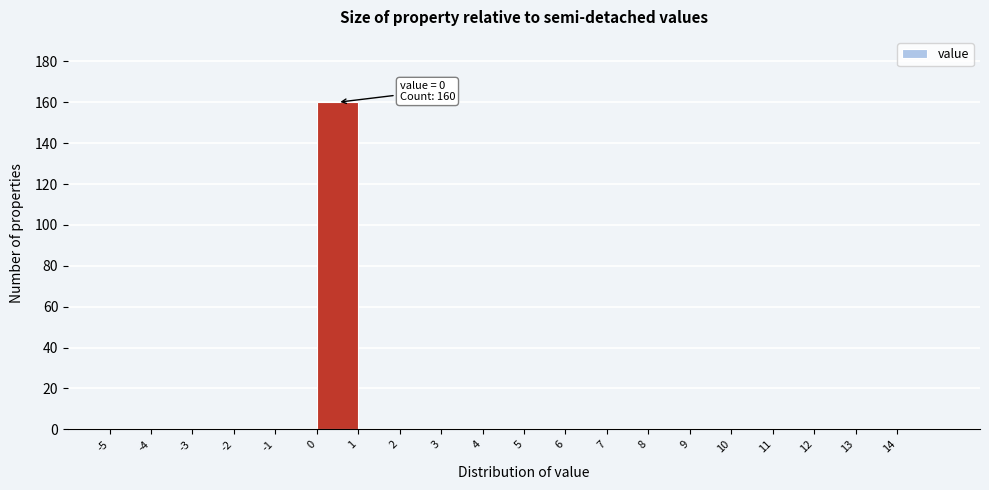

Over which range of the x-axis is the bar tallest?

0 to 1